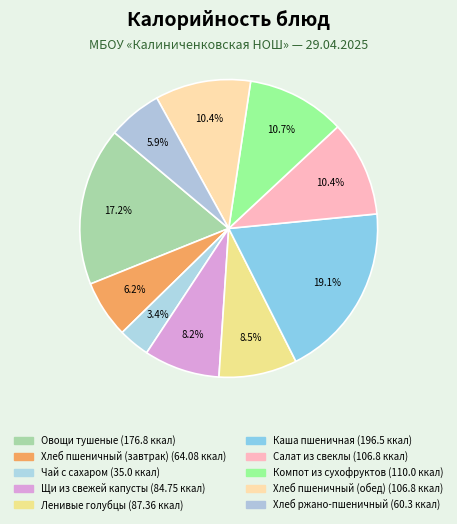

How many segments does this pie chart have?

10